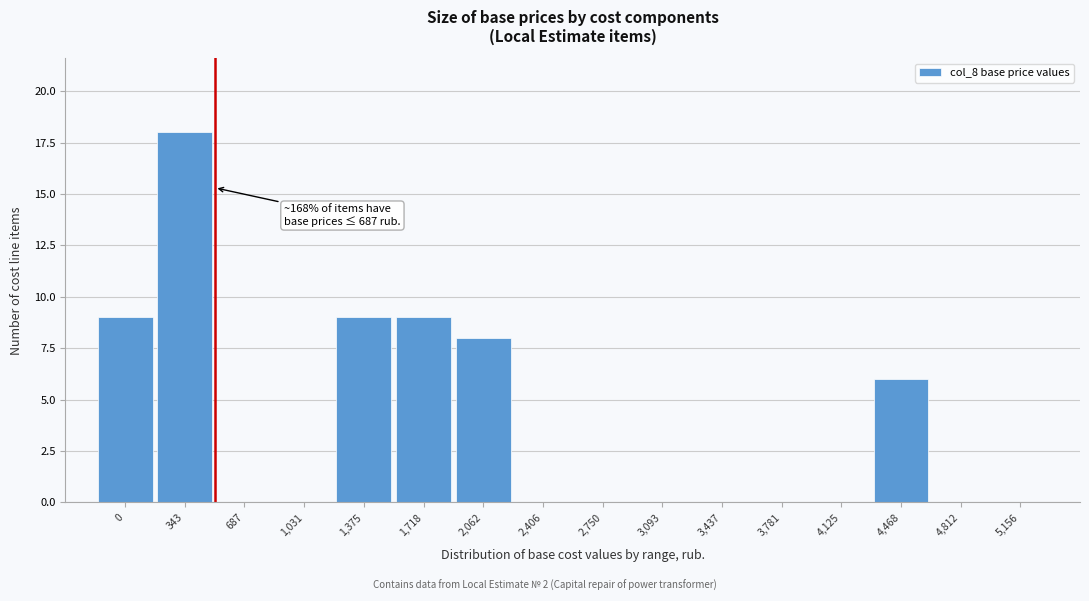

Reading left to right, extract all data points from this chart.

0=9	343=18	687=0	1,031=0	1,375=9	1,718=9	2,062=8	2,406=0	2,750=0	3,093=0	3,437=0	3,781=0	4,125=0	4,468=6	4,812=0	5,156=0